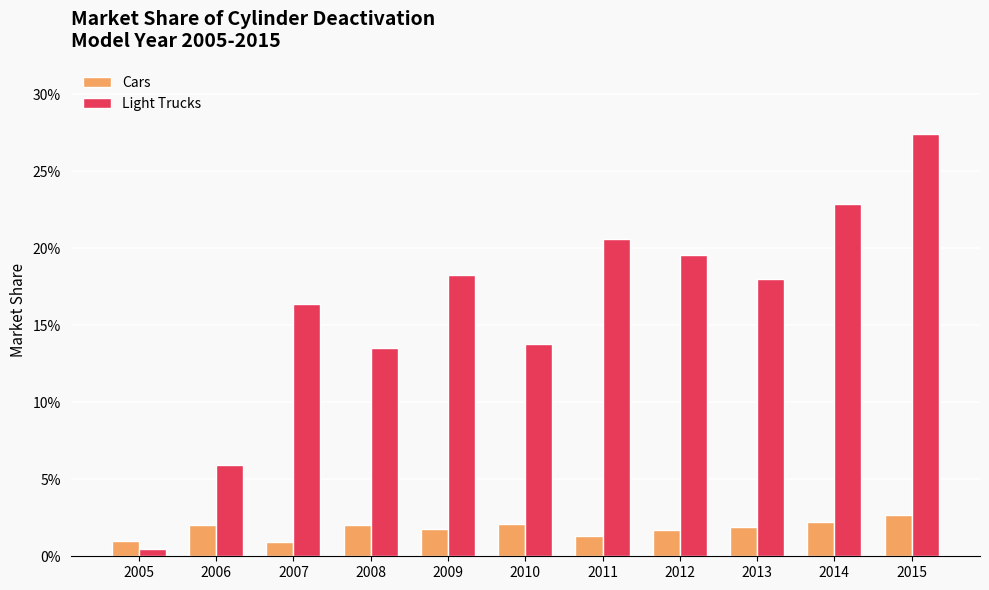

Which series has the largest total across all categories?

Light Trucks